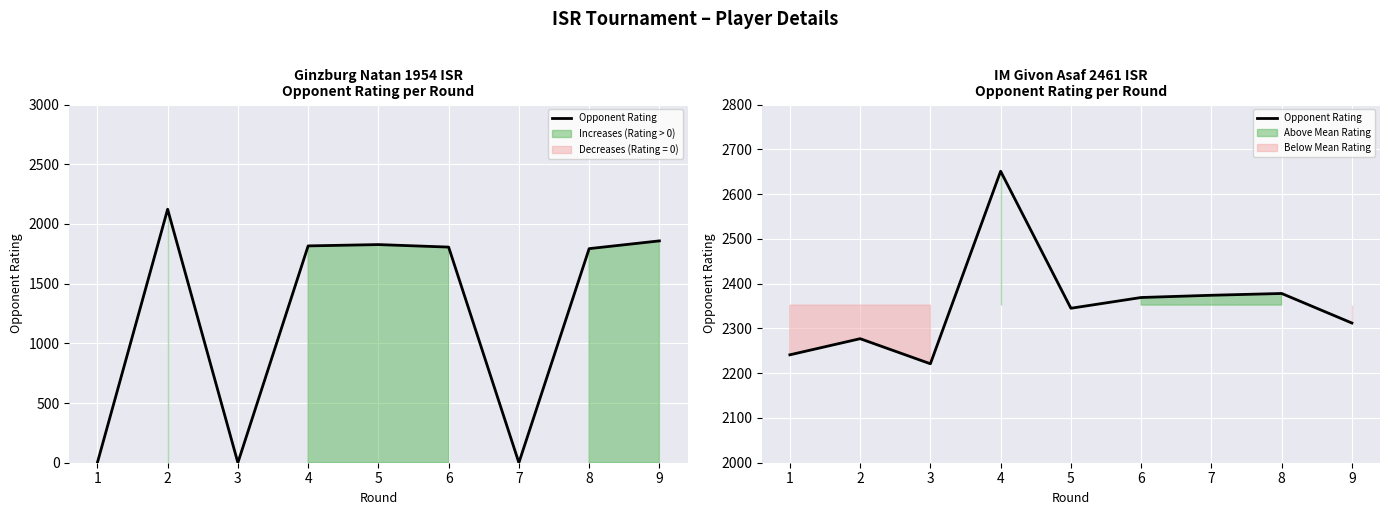

Where is the first local maximum?

2